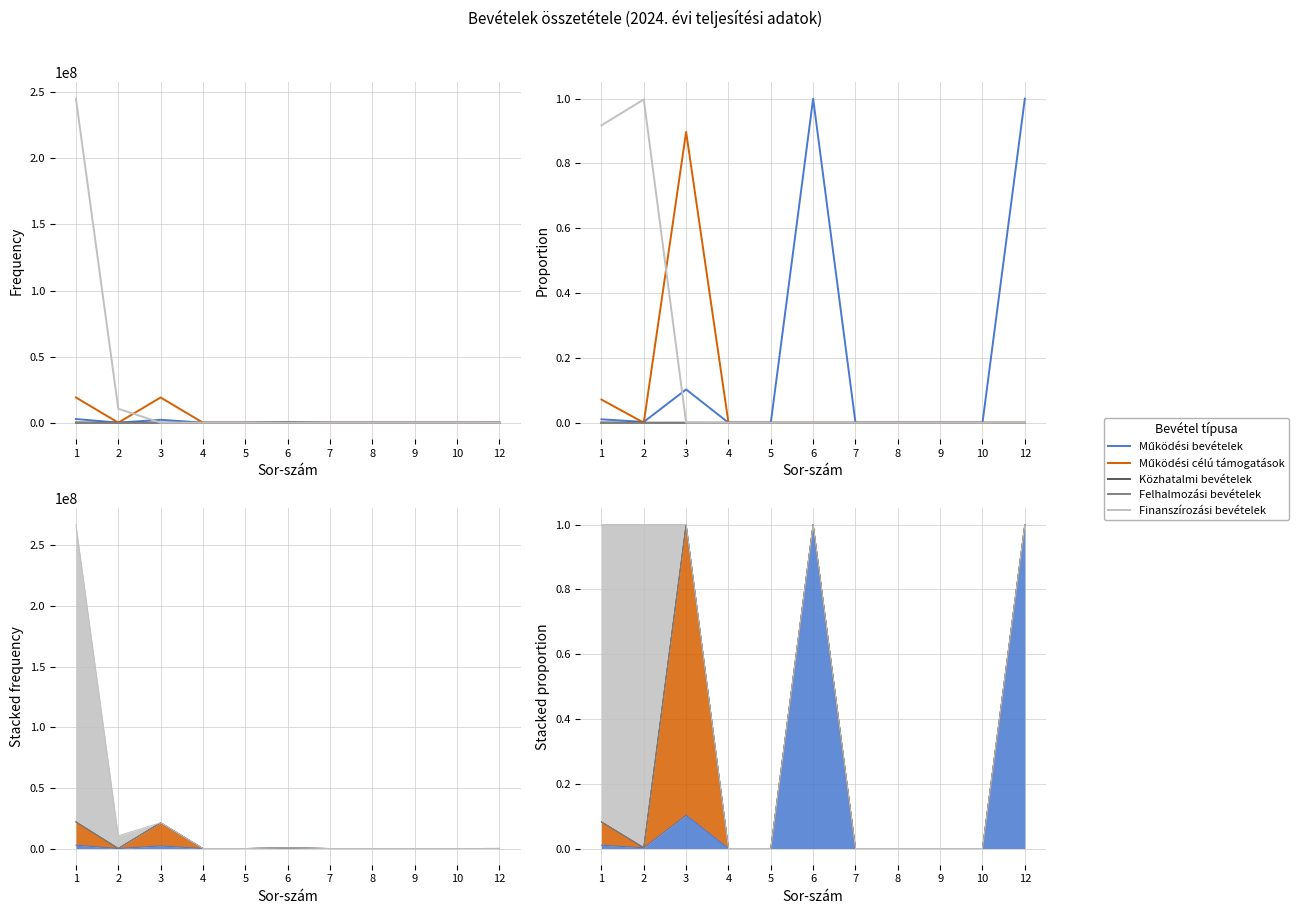

In Működési célú támogatások, how many points are higher than both neighbors (excluding endpoints)?

1